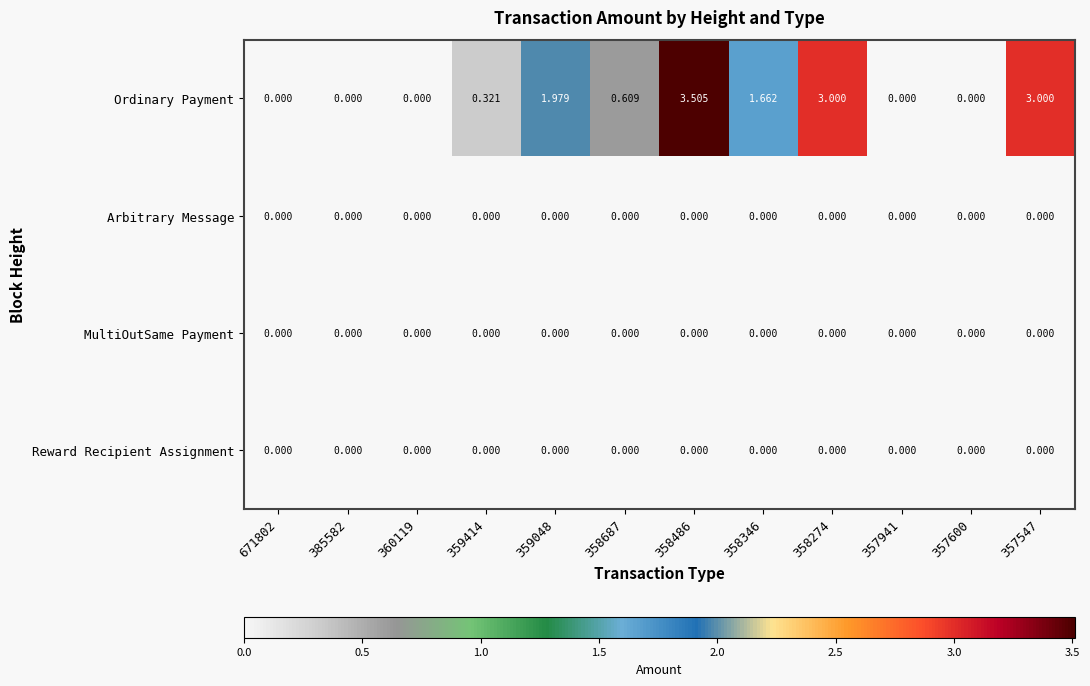

What is the difference between the highest and lowest values at 358486?

3.5